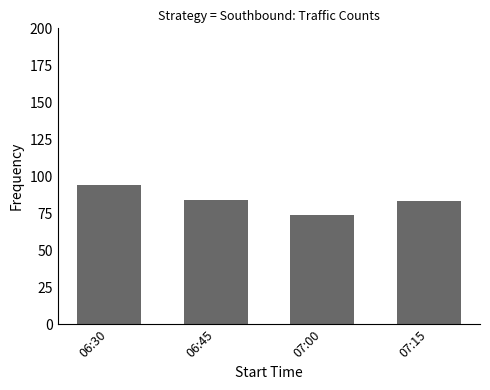

What is the sum of all values?

335